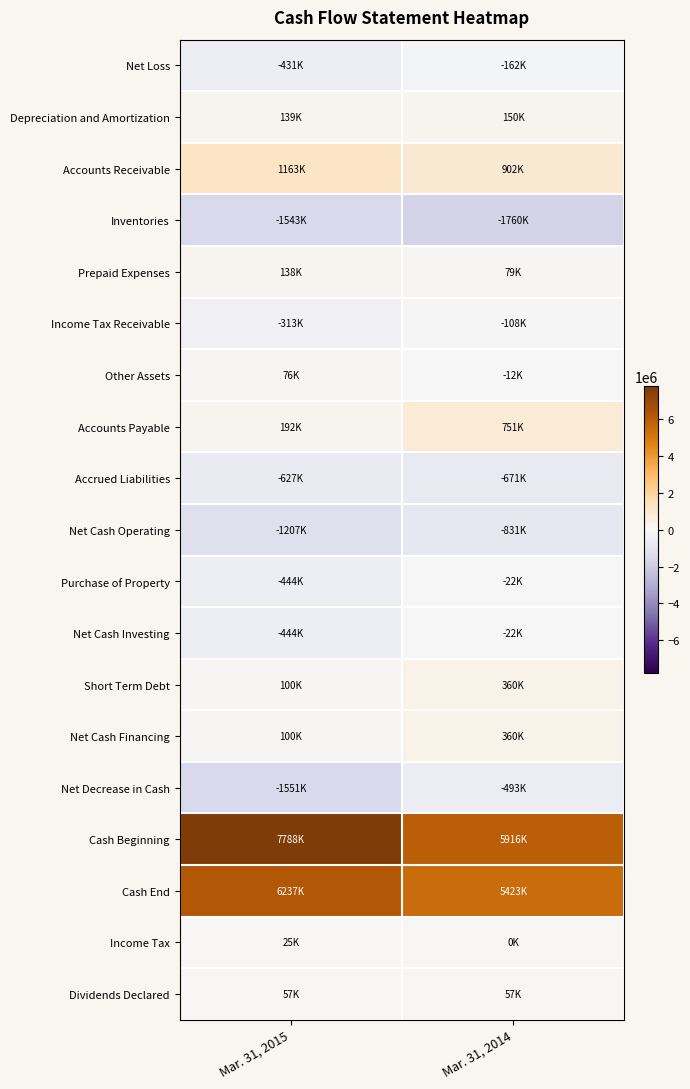

Which has a higher value, Mar. 31, 2015 or Mar. 31, 2014?

Mar. 31, 2014